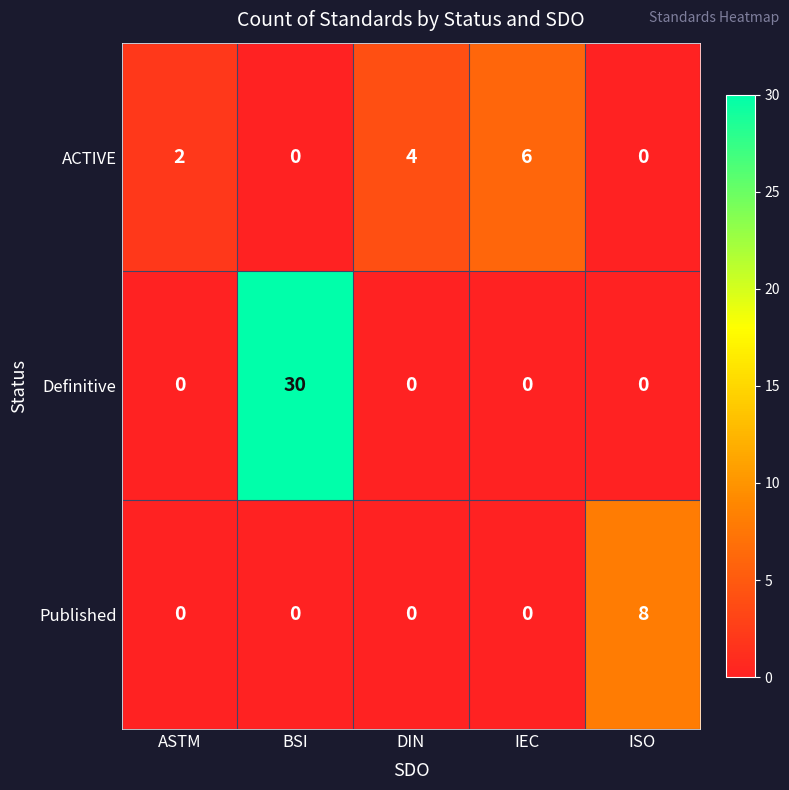

List the series in order of their overall mean, highest first.

Definitive, ACTIVE, Published